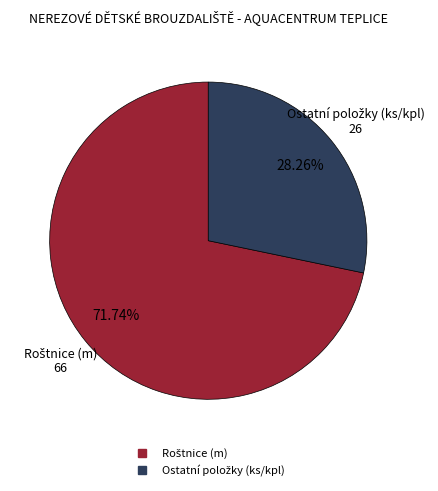

Is there any slice that represents more than half of the pie?

Yes